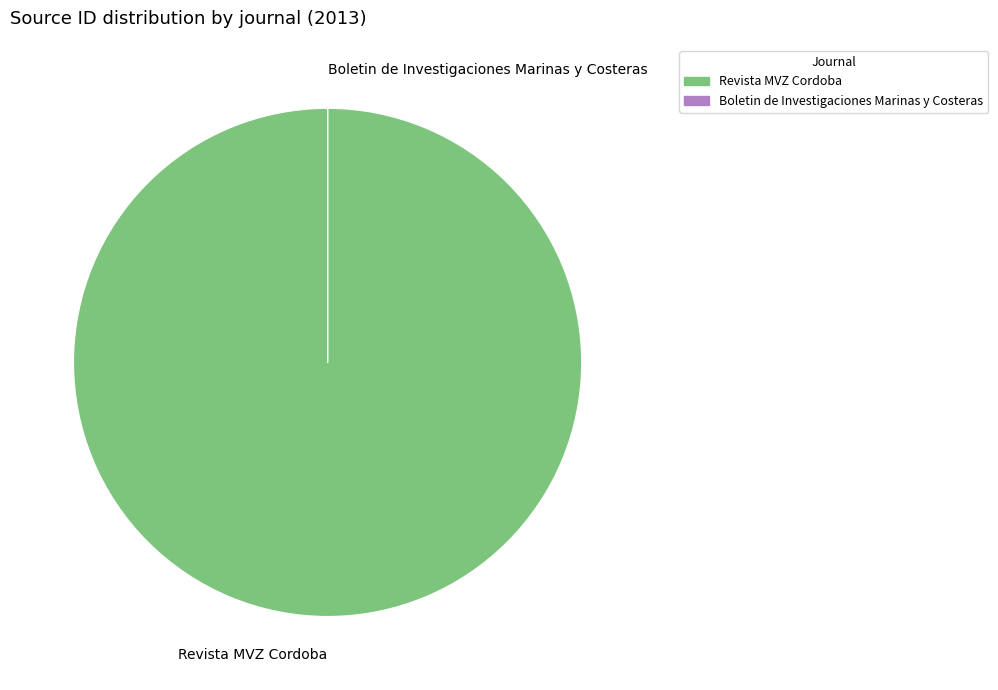

Which category has the biggest portion of the pie?

Revista MVZ Cordoba